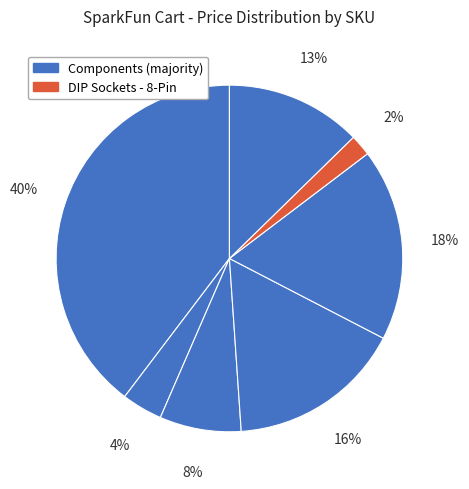

How many slices are in this pie chart?

7